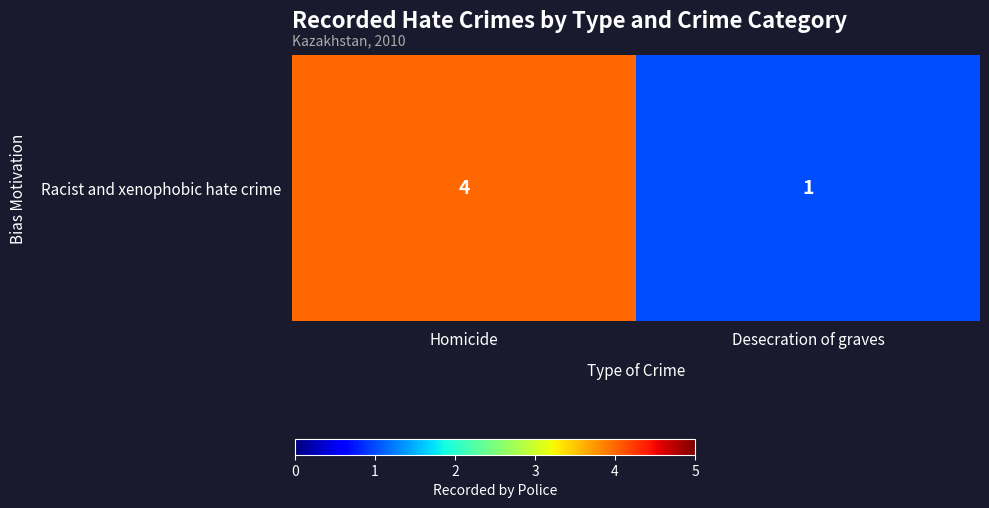

Reading left to right, extract all data points from this chart.

4	1